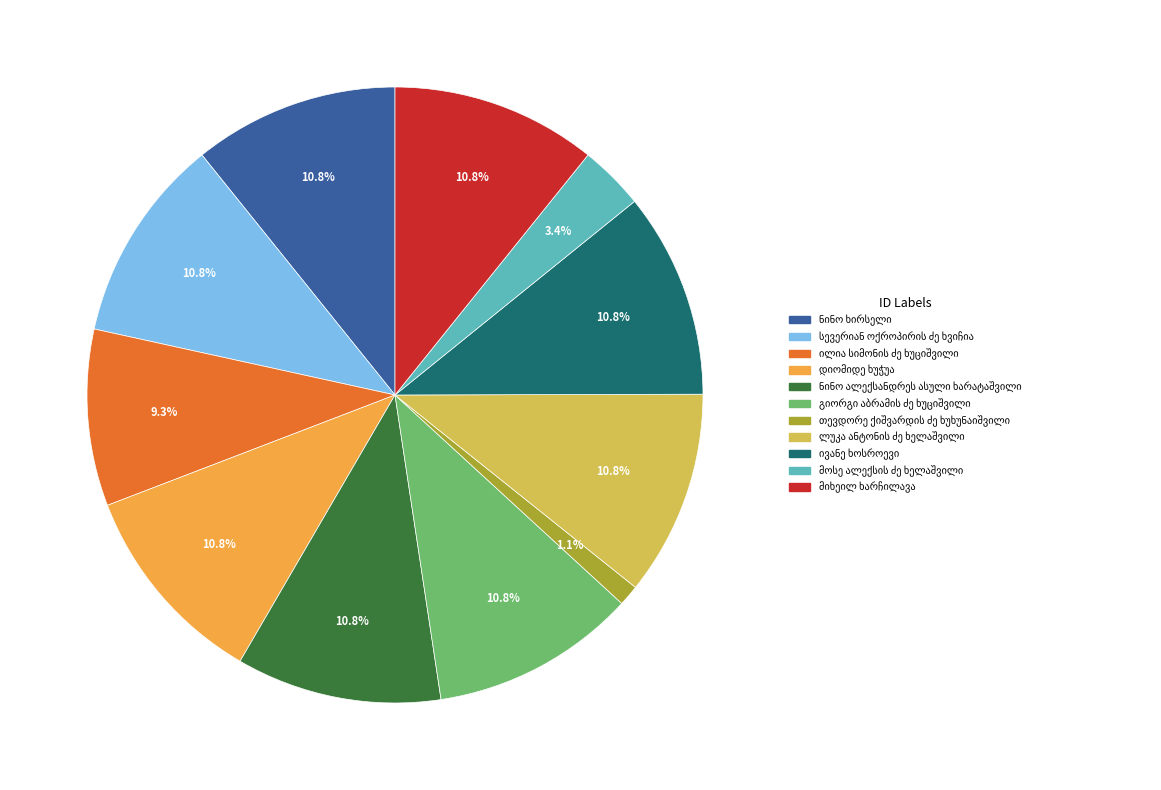

Count the number of slices in the pie.

11